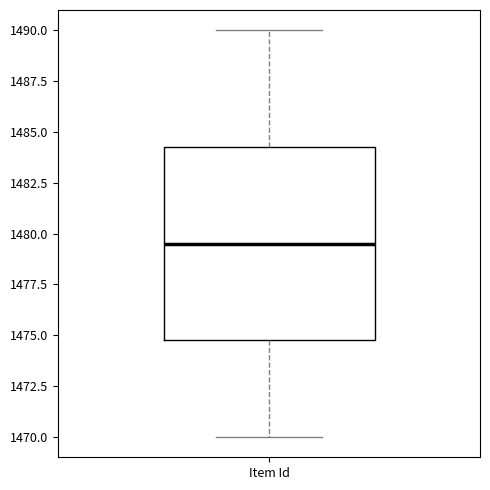

Transcribe this box plot: give where the median line is, the range the box spans, and where the two whiskers end, as read against the y-axis. The values are not printed on the chart, so give them approximately, as read against the axis.

median 1479.5, box 1475.0 to 1484.5, whiskers 1470.0 to 1490.0